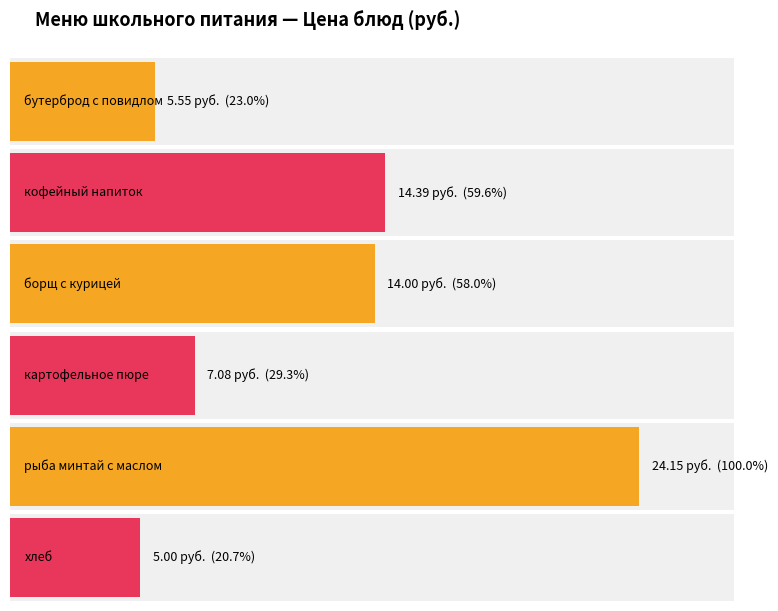

What position from the left is борщ с курицей?

3